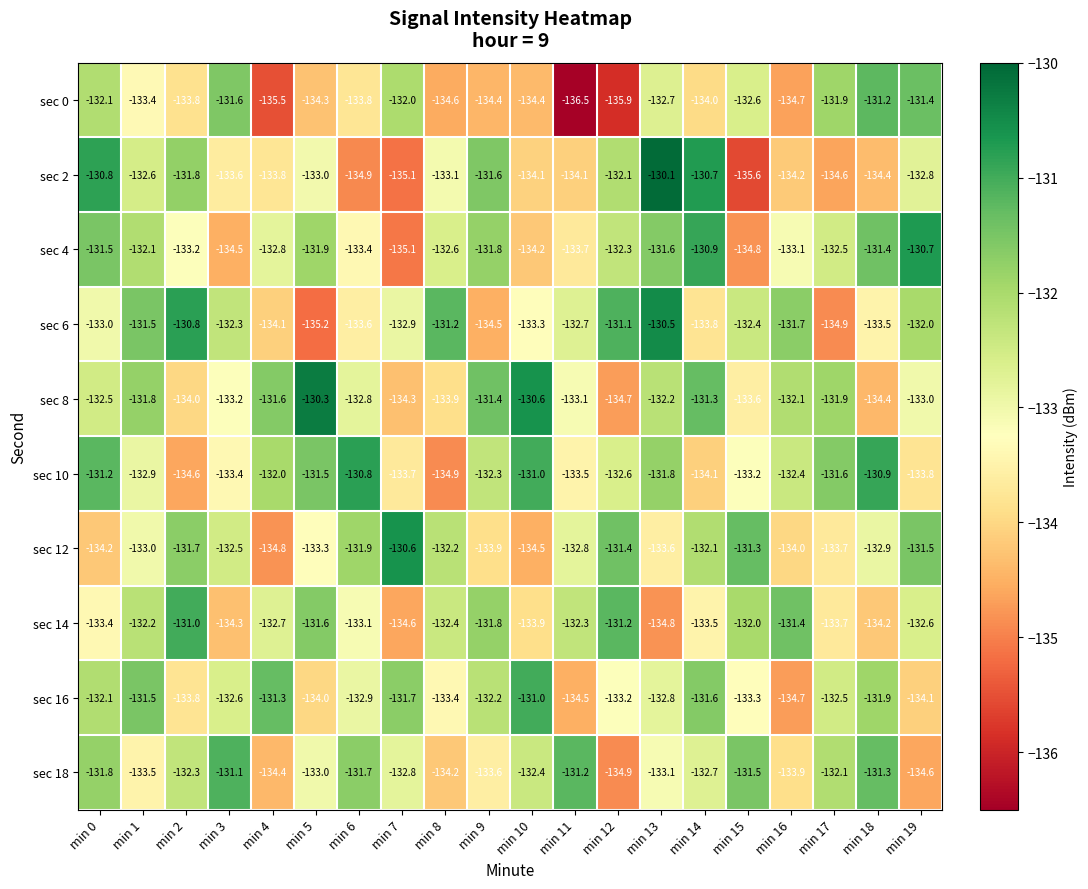

Which series has the largest range (max minus min)?

sec 2